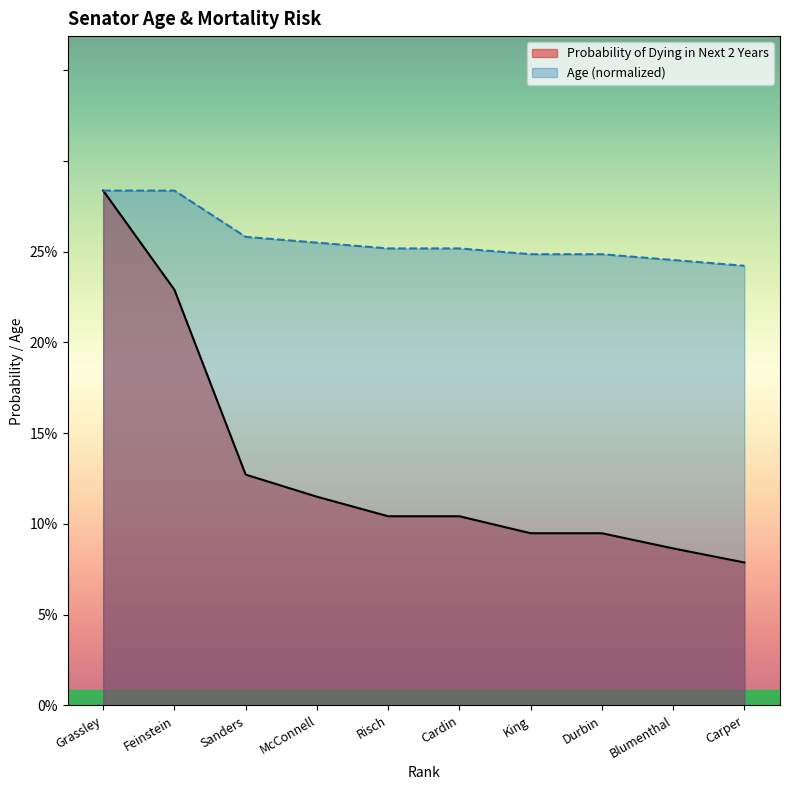

What value does the Age (normalized) series have at Carper?

0.2